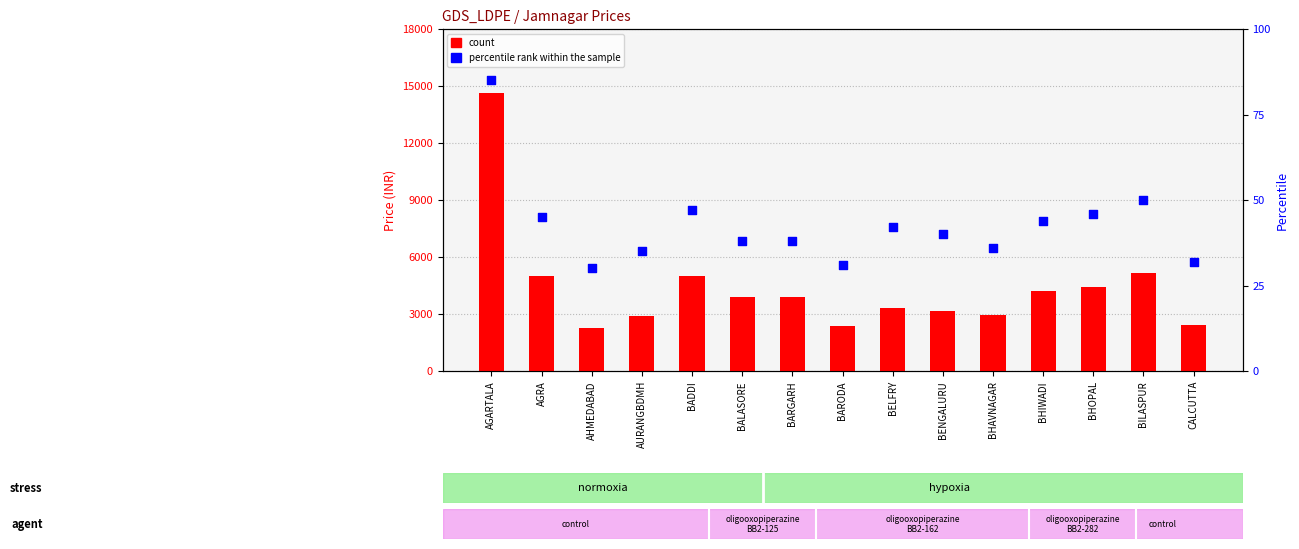

Which series reaches the minimum Y coordinate?

percentile rank within the sample